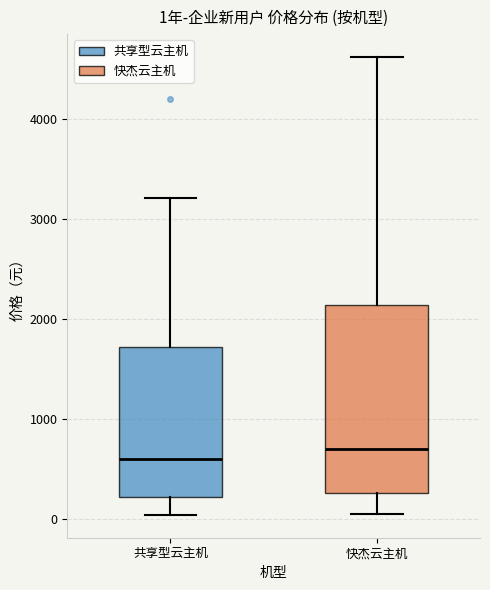

Which box is the tallest, from its lower edge to its upper edge?

快杰云主机